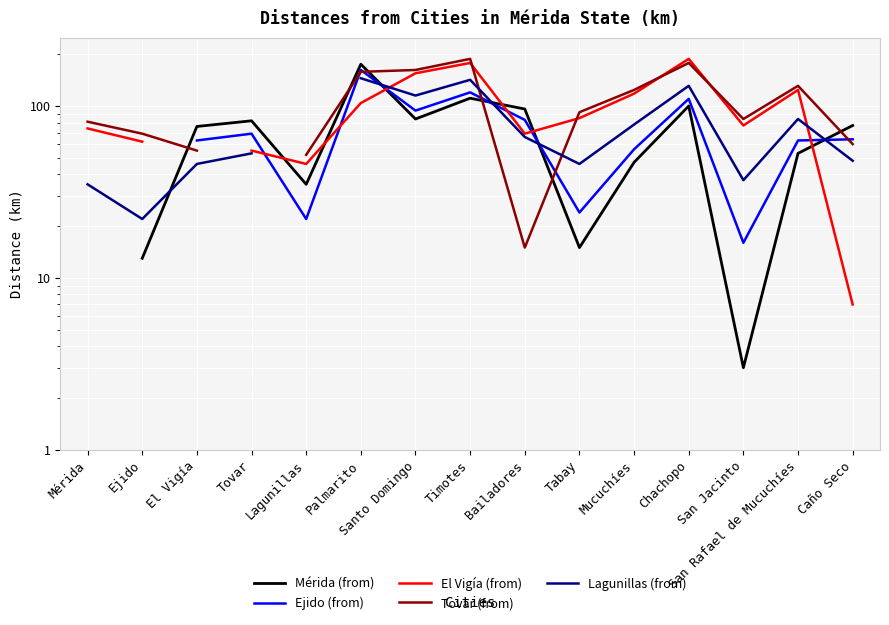

What is the maximum value shown in the chart?

188.0